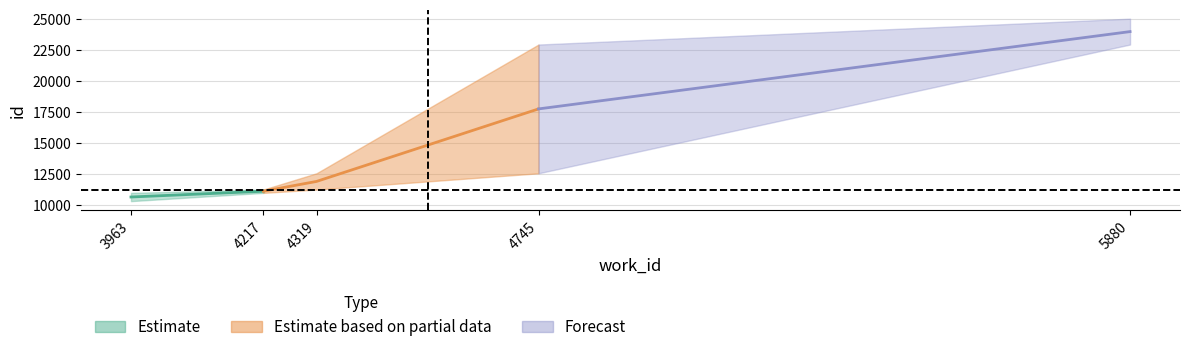

Which category has the lowest value across all series?

3963